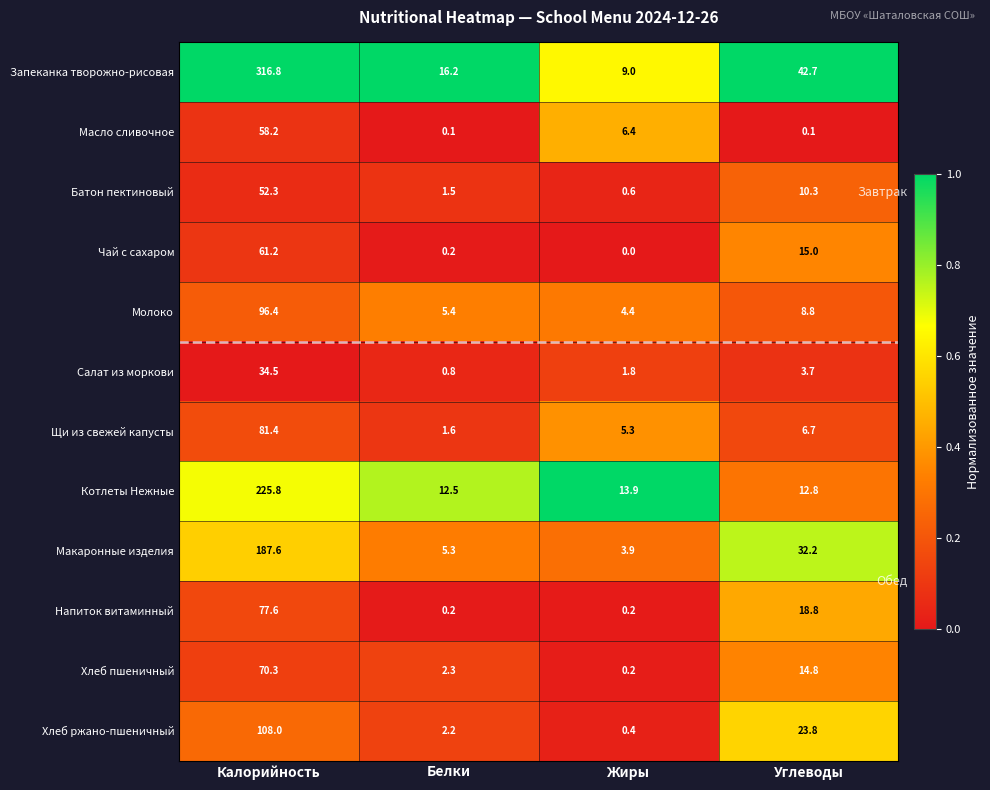

Where does the Макаронные изделия series first go above 32?

Калорийность